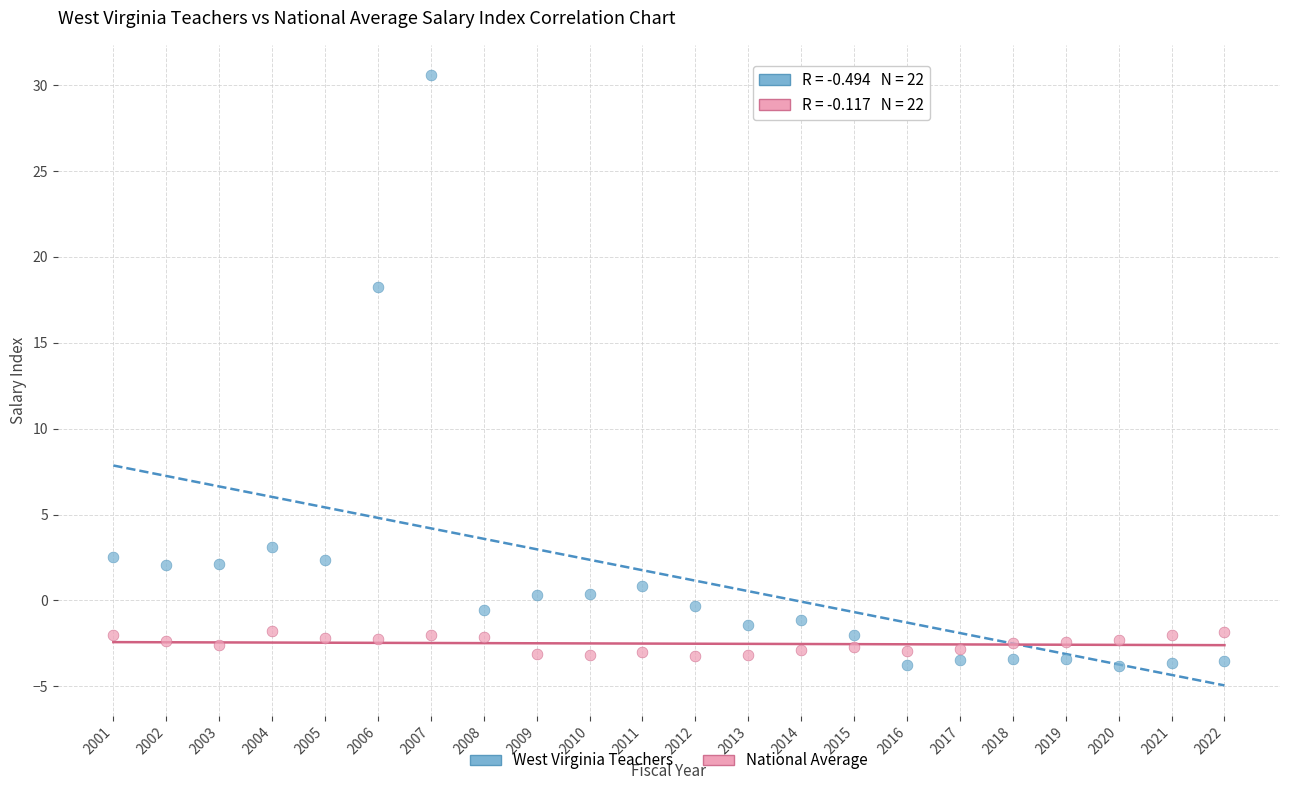

Which series contains the highest Y value?

West Virginia Teachers